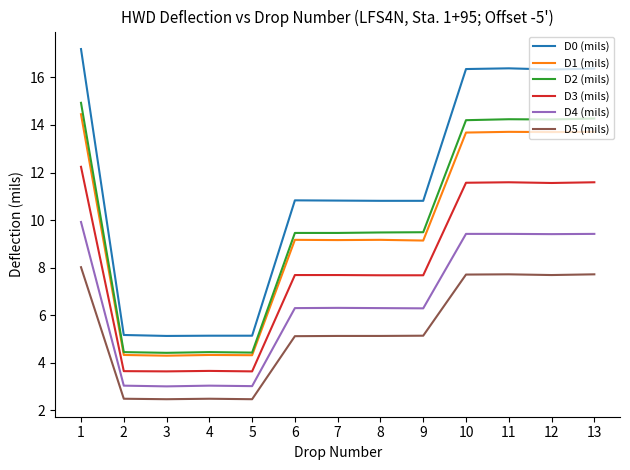

What is the maximum value shown in the chart?

17.2